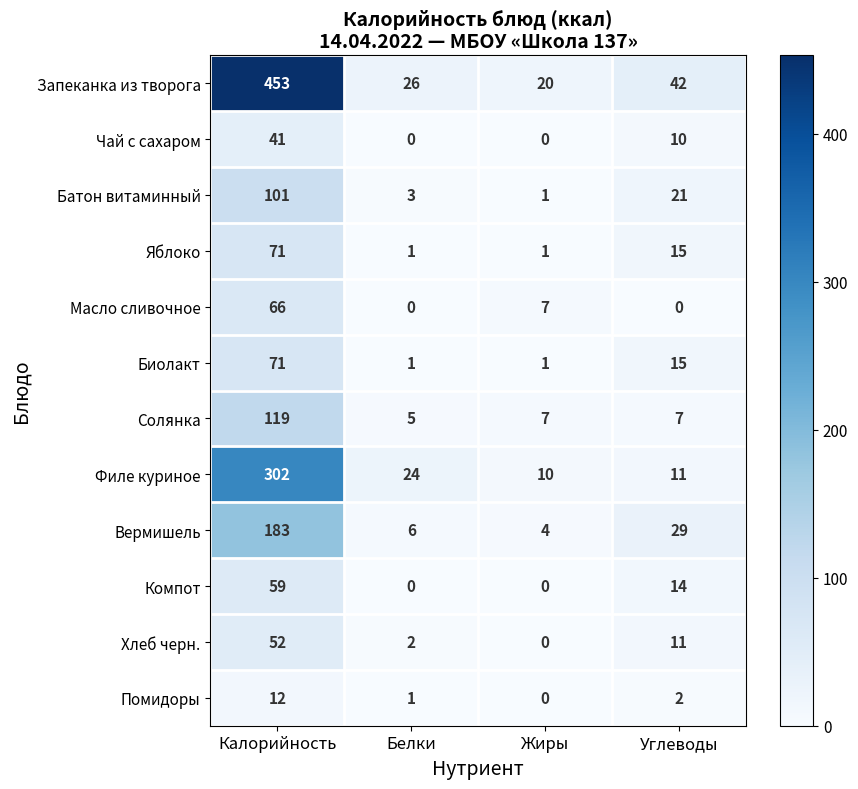

Which series has the widest spread of values?

Запеканка из творога